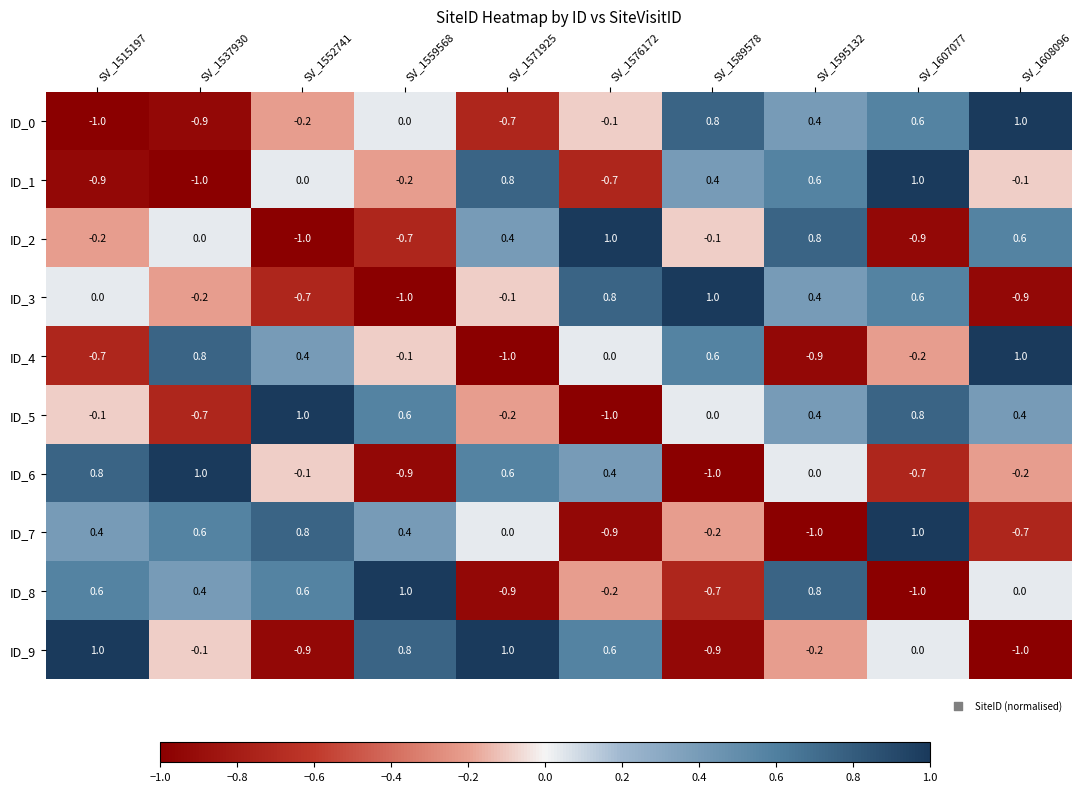

What is the approximate value of ID_3 at SV_1589578?

1.0